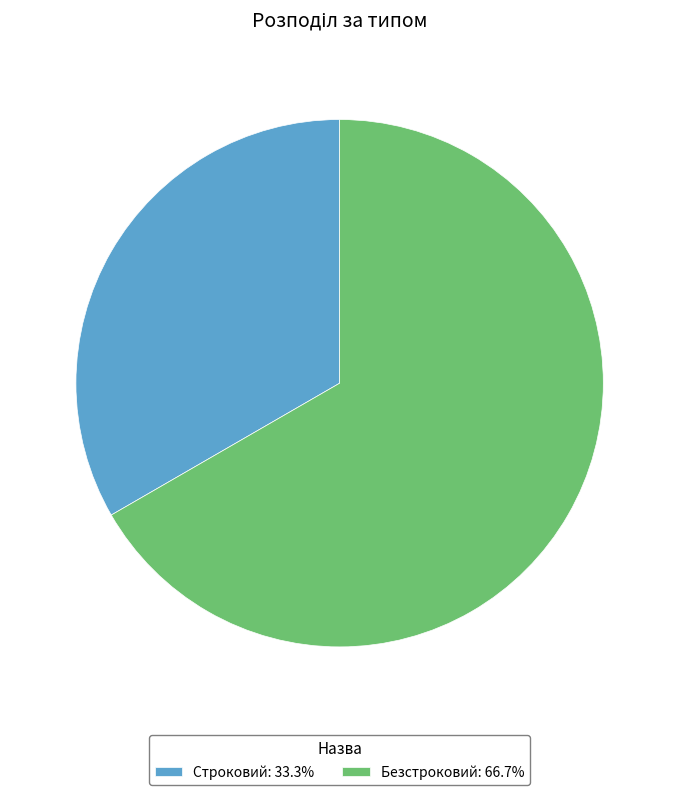

How many segments does this pie chart have?

2